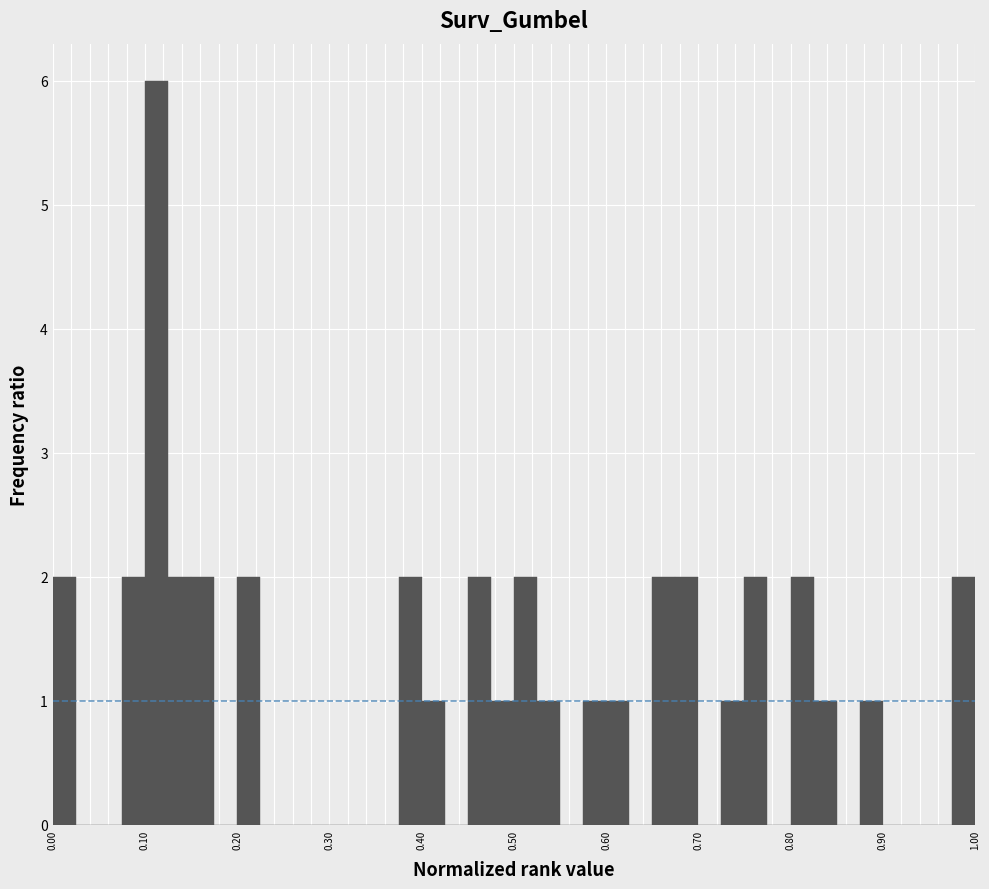

Read against the x-axis, roughly where is the centre of the tallest bar?

0.11